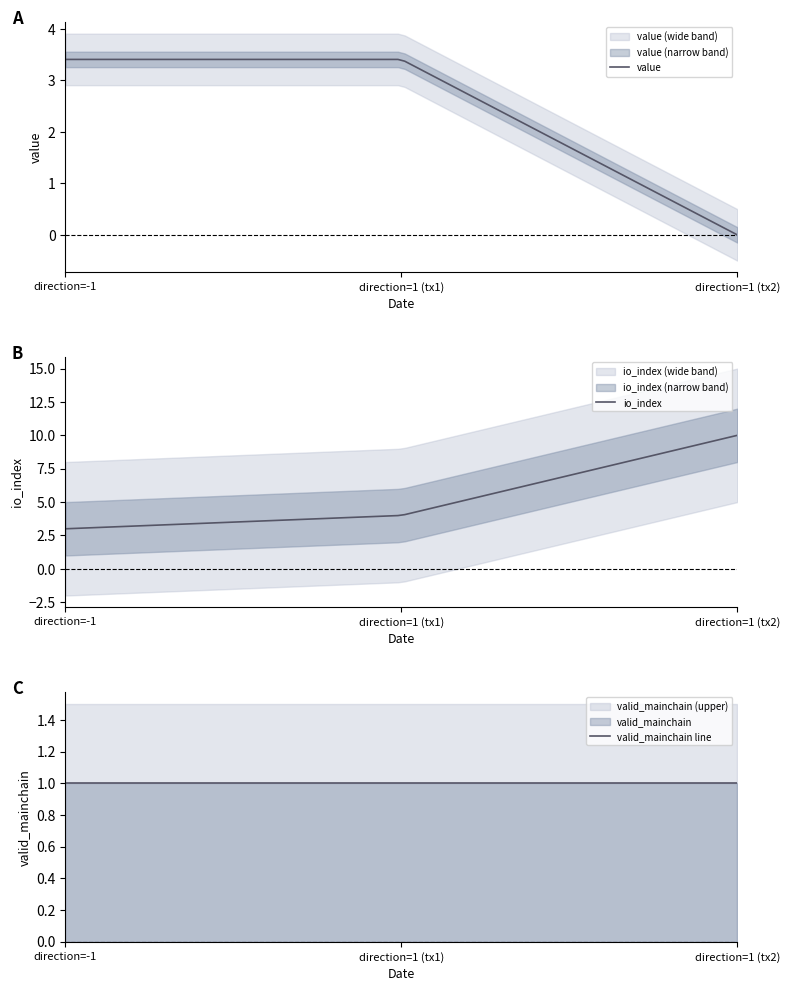

Between 1 and 1, which is larger?

1